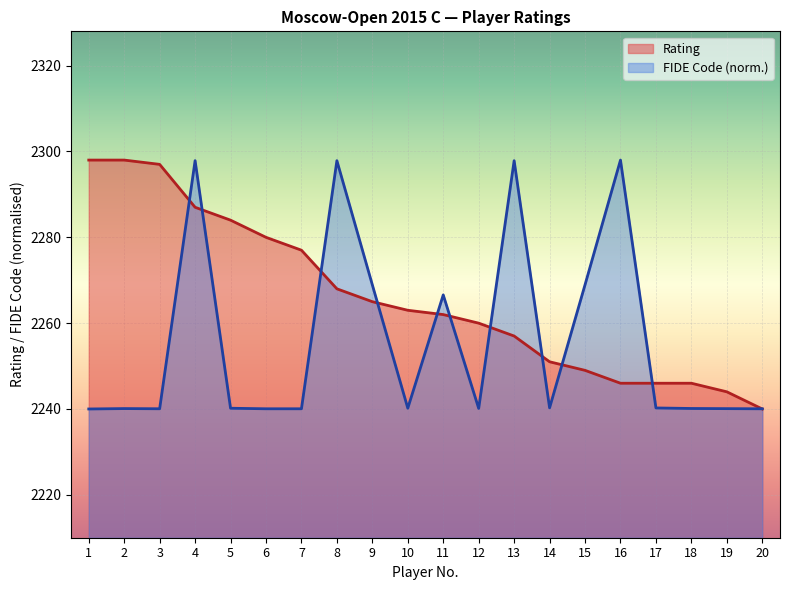

Rank the series by their average value, from lowest to highest.

FIDE Code (norm.), Rating